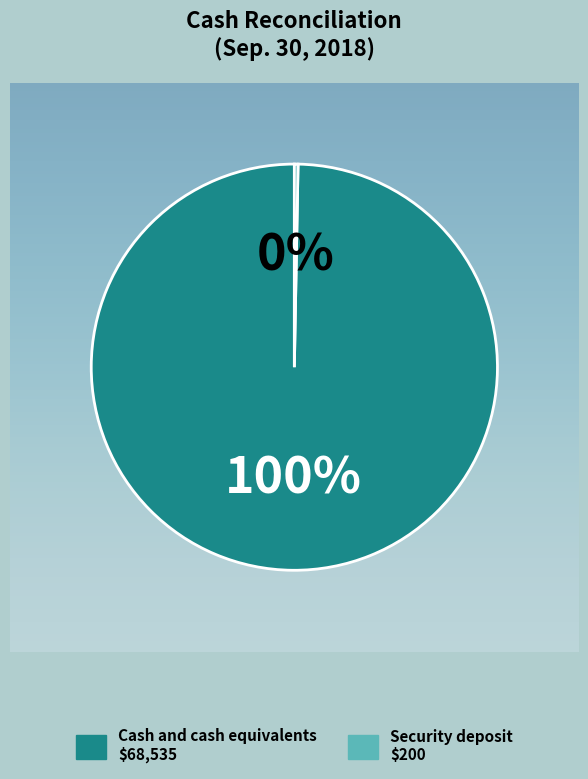

To the nearest percent, what is the average slice percentage?

50%